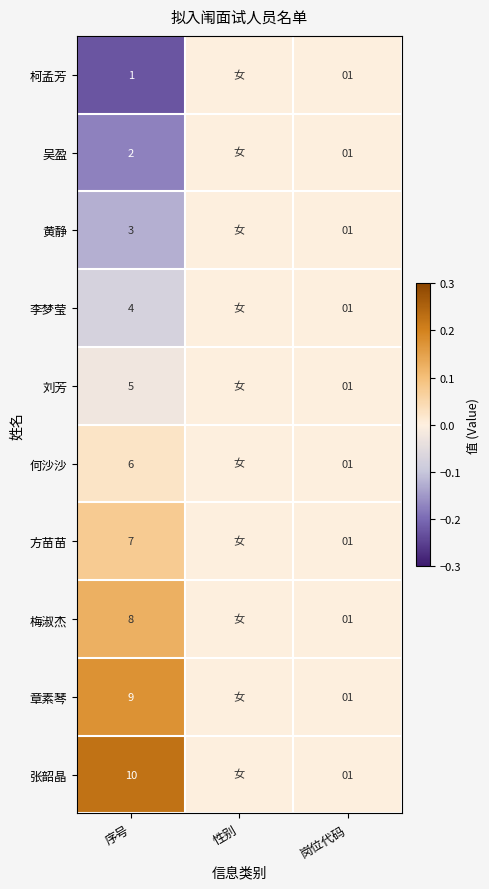

True or false: 张韶晶 has a value of 1 at 岗位代码.

True